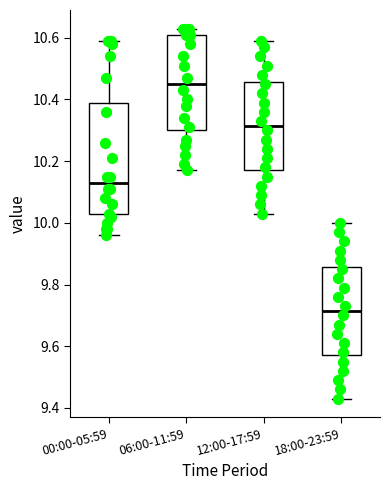

Which box's median line is the lowest?

18:00-23:59